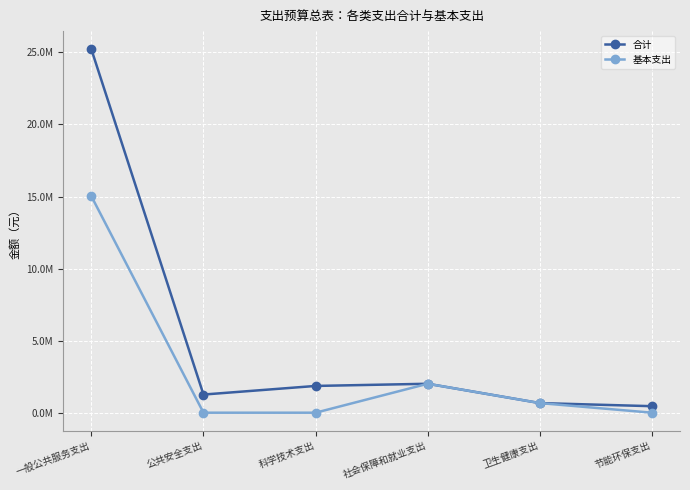

List the labels in order of 合计 value, largest first.

一般公共服务支出, 社会保障和就业支出, 科学技术支出, 公共安全支出, 卫生健康支出, 节能环保支出